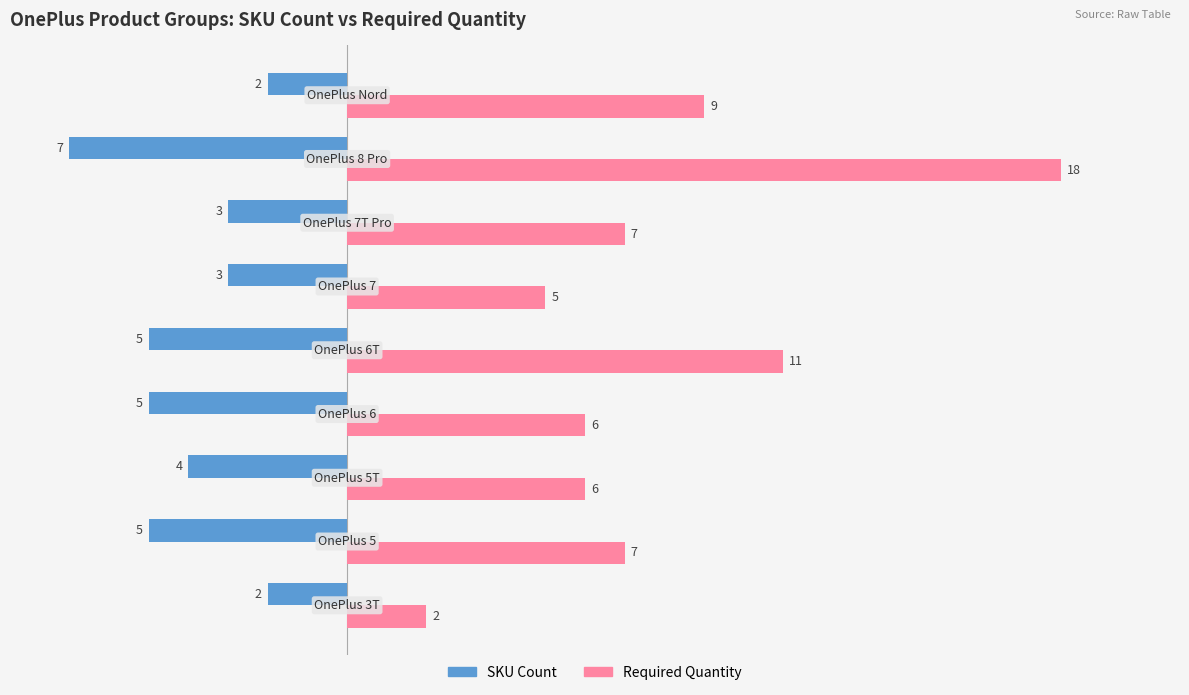

How many SKU Count values are between -5 and -3?

6